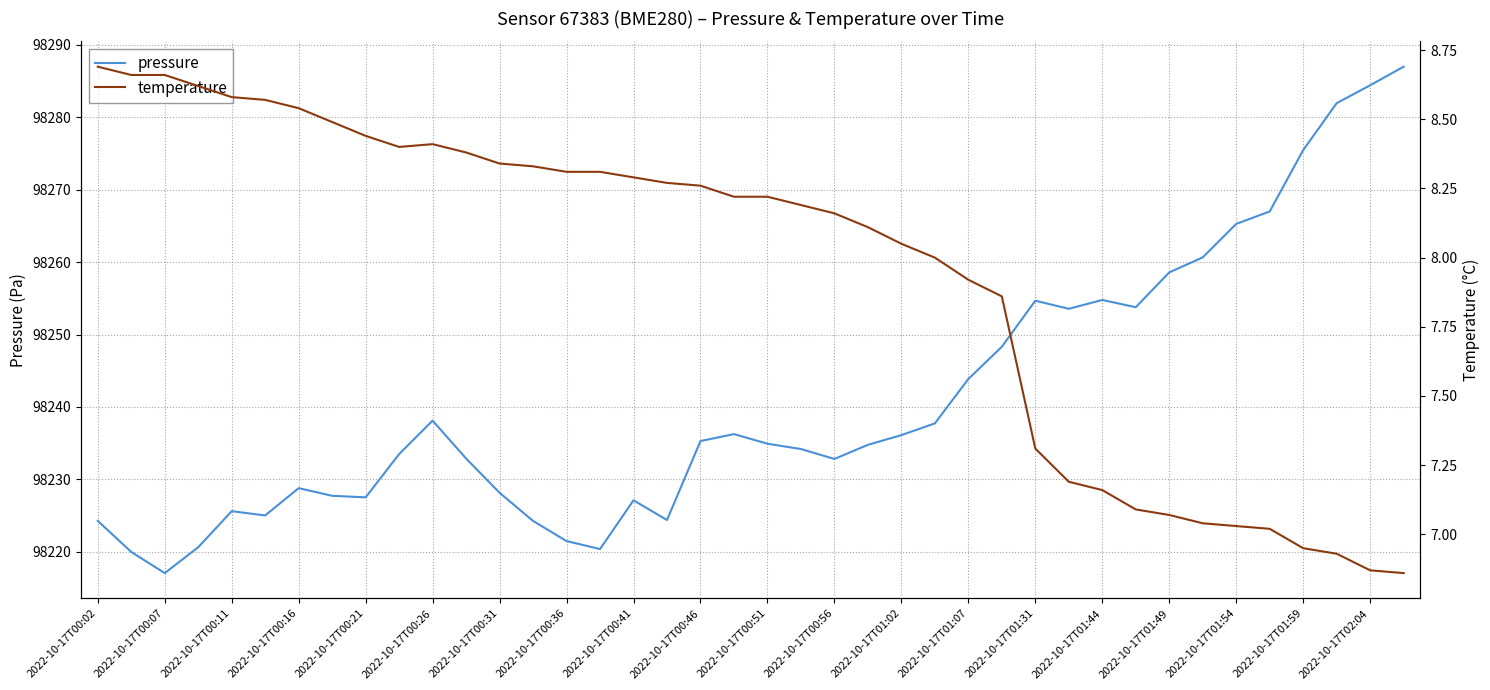

What is the smallest value displayed?

6.9